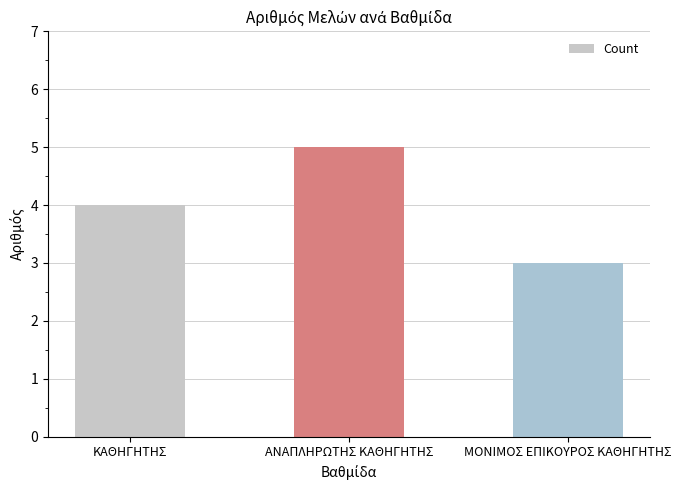

What position from the right is ΑΝΑΠΛΗΡΩΤΗΣ ΚΑΘΗΓΗΤΗΣ?

2